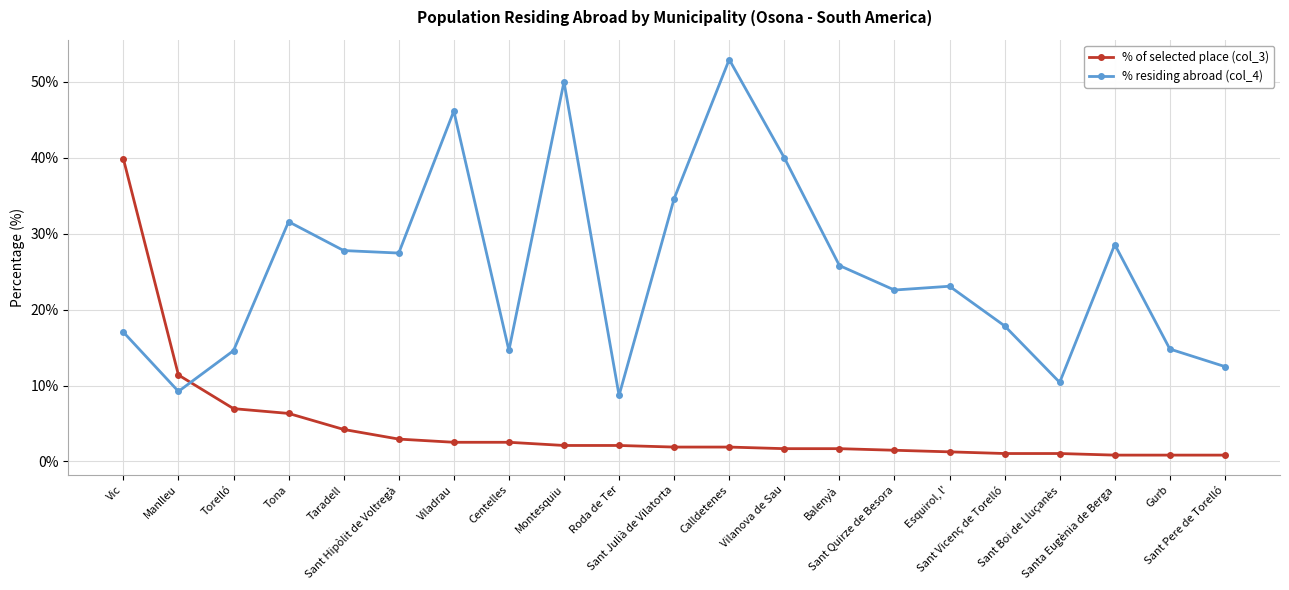

Is the value of % residing abroad (col_4) at Manlleu greater than the value of % of selected place (col_3) at Sant Julià de Vilatorta?

Yes